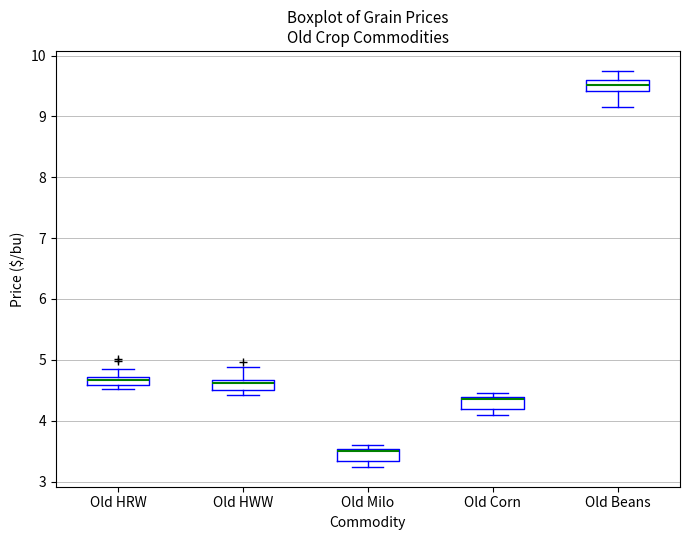

Where is the upper edge of the box for Old Milo on the y-axis? The values are not printed on the chart, so give them approximately, as read against the axis.

3.5